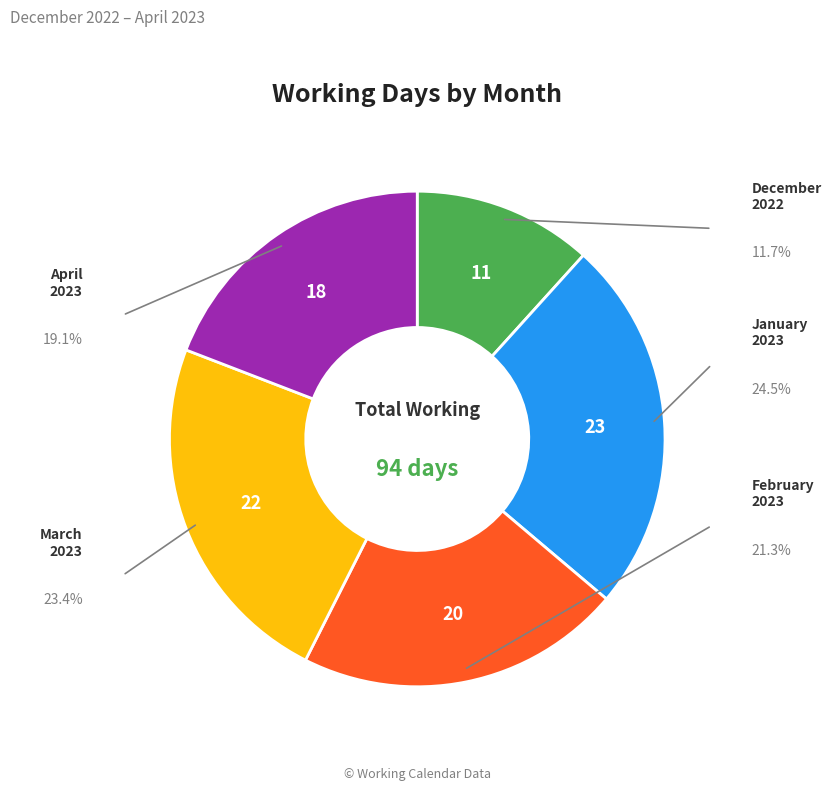

Does any single category account for the majority?

No